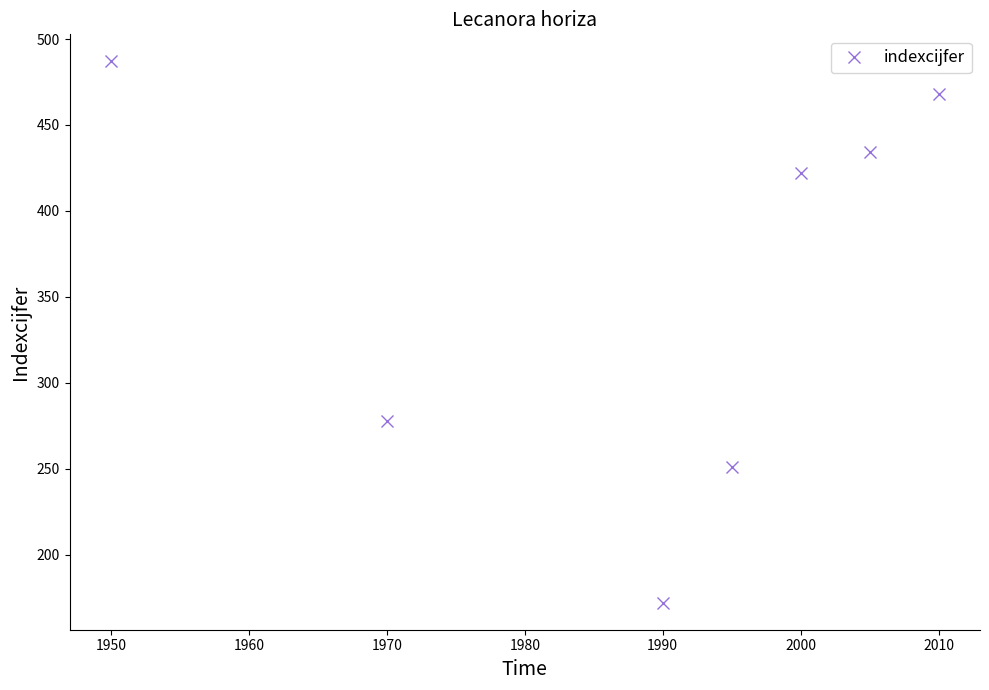

How many points are lower than both their immediate neighbors (excluding endpoints)?

1